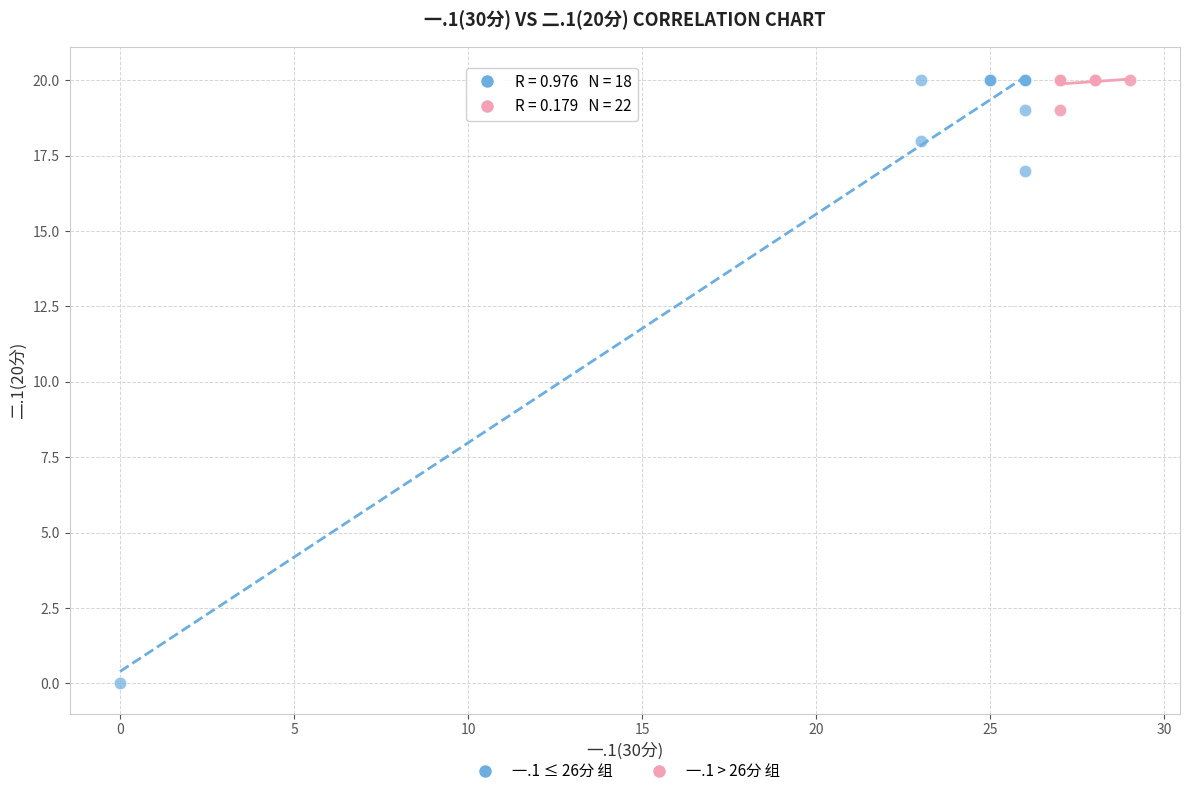

Which series has the widest spread of Y values?

一.1 ≤ 26分 组